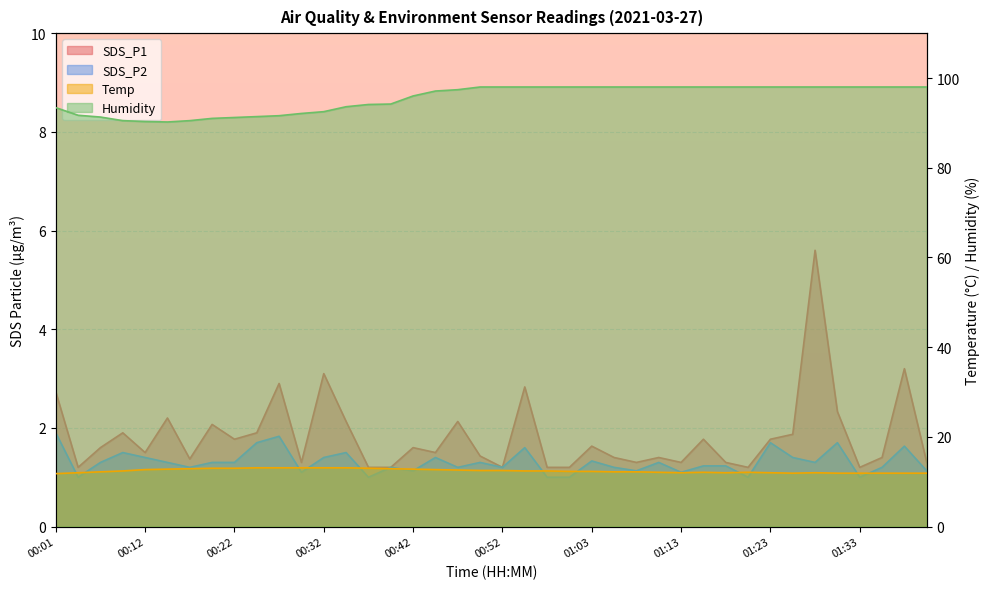

The Temp series shows 20.7 at 00:55. True or false?

False